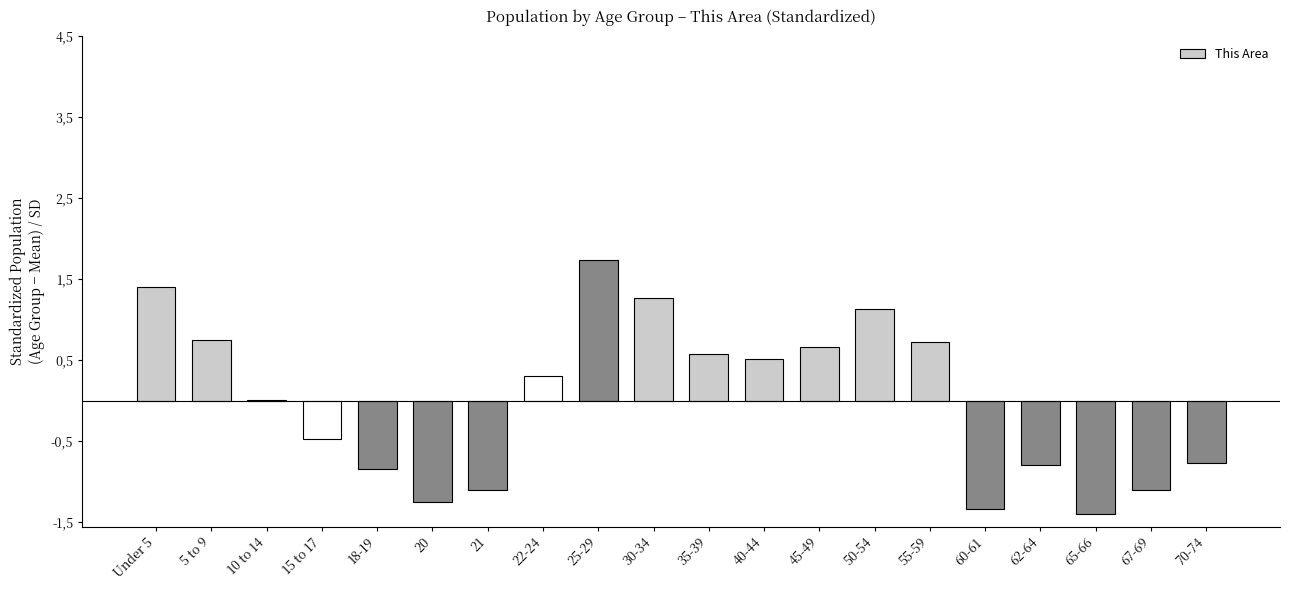

Are the bars horizontal?

No